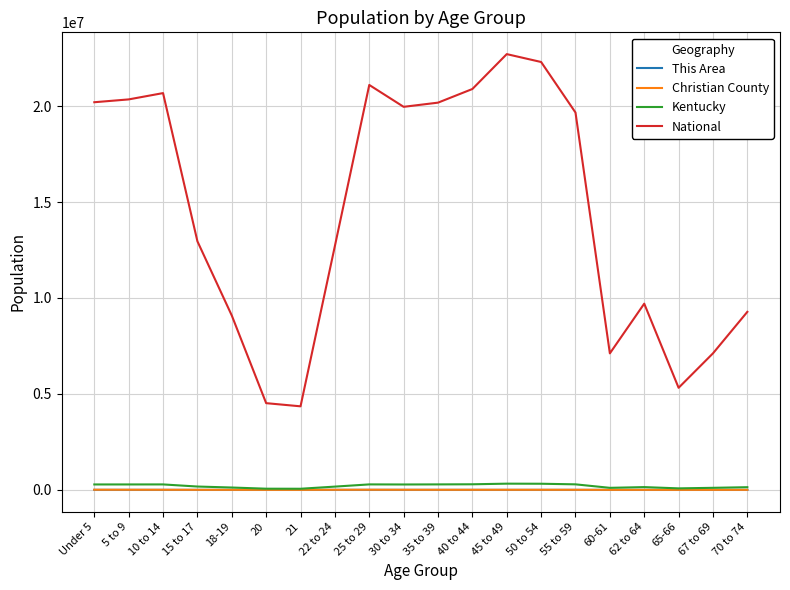

True or false: Kentucky has a value of 61268 at 20.

True